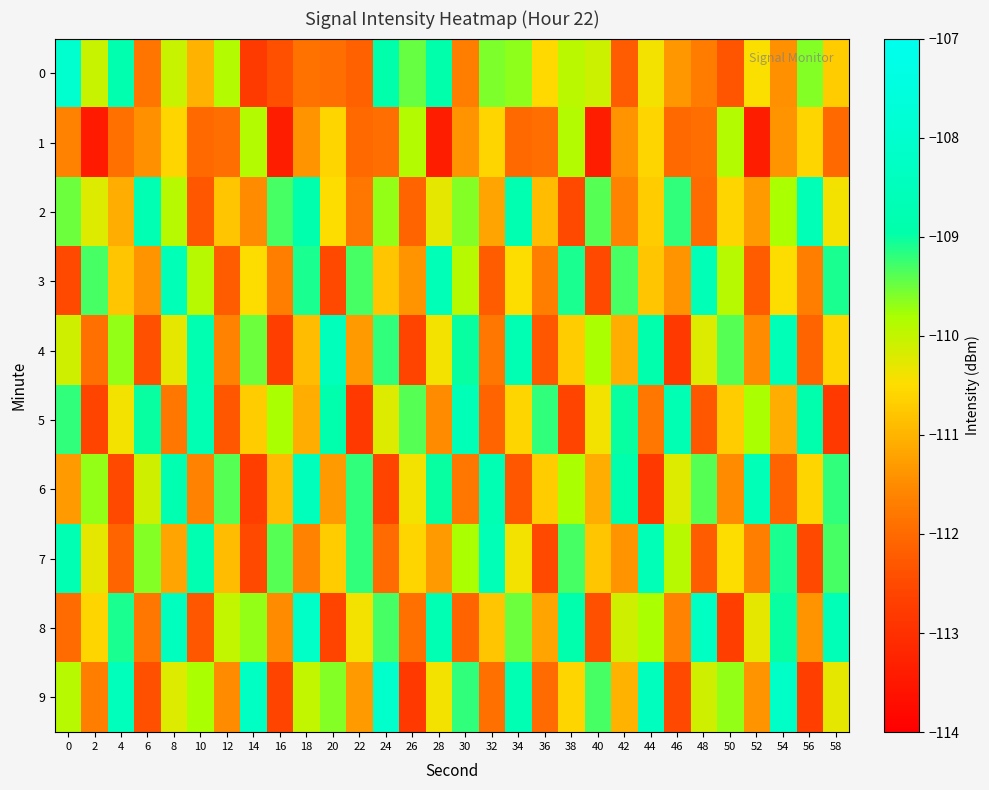

List the series in order of their peak value, lowest first.

1, 2, 3, 5, 7, 4, 6, 8, 9, 0